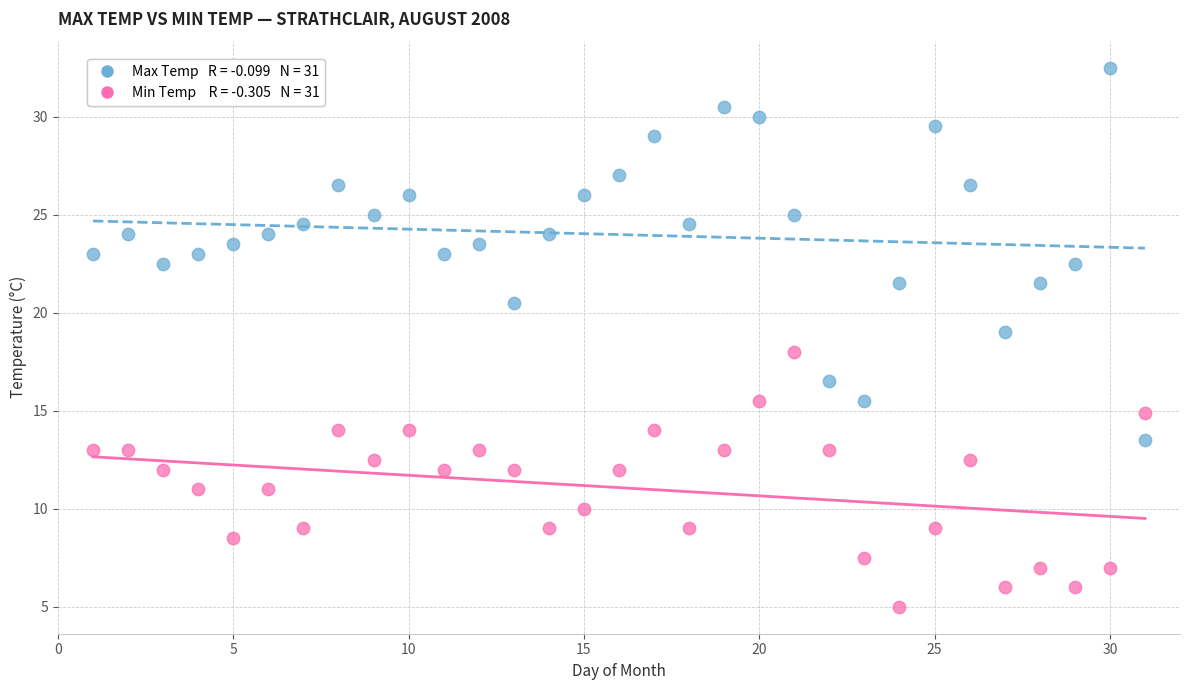

Across all data points, what is the range of X values (max minus min)?

30.0